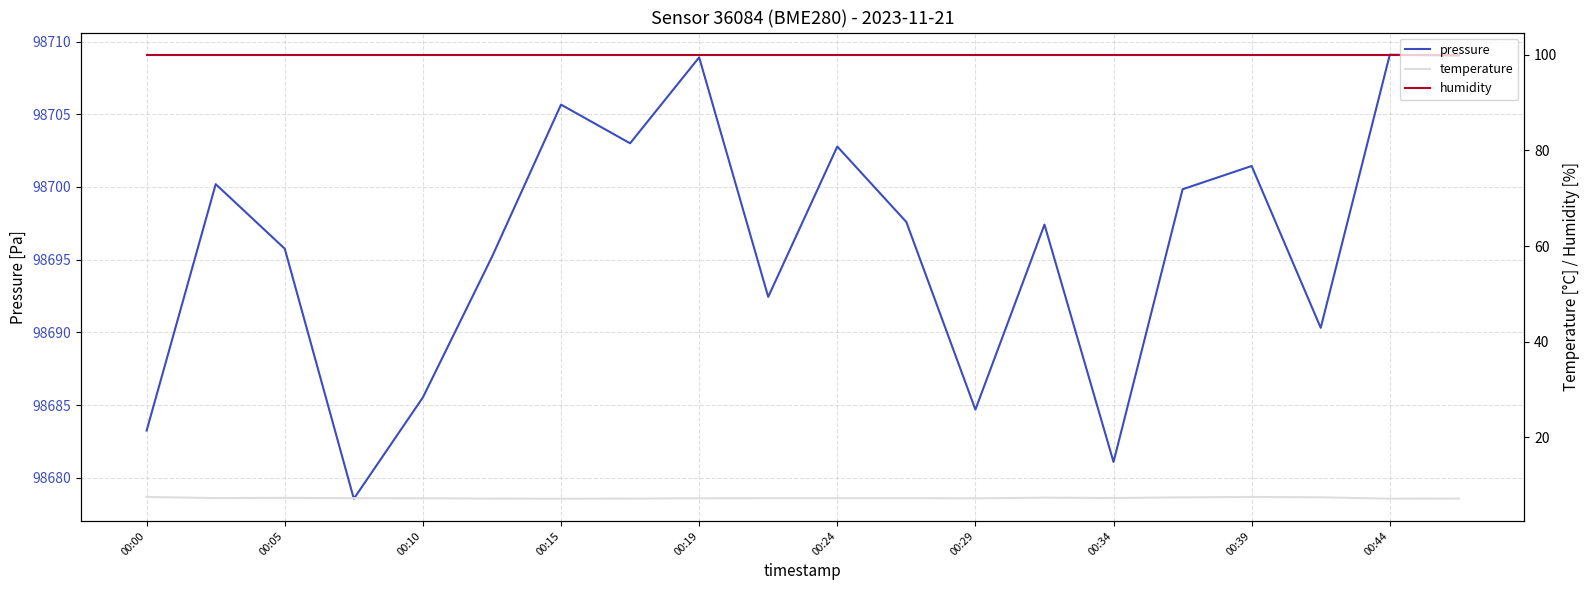

Count the number of data series in this chart.

3